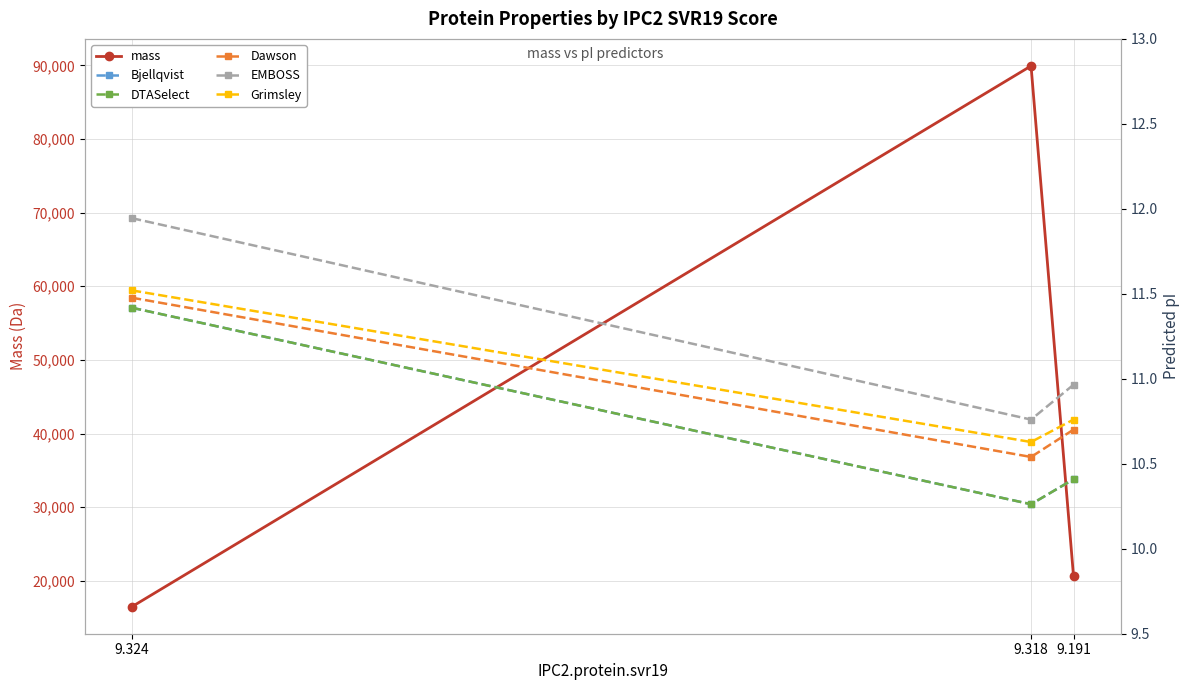

At which category does the chart reach its peak across all series?

9.318